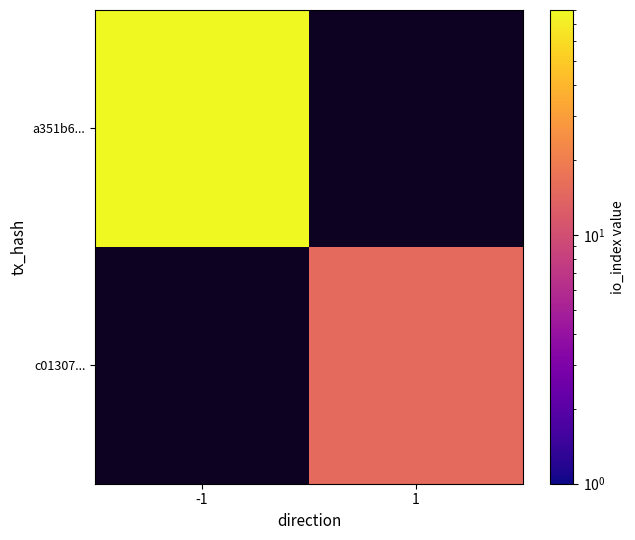

At which label does c01307... reach its minimum?

-1